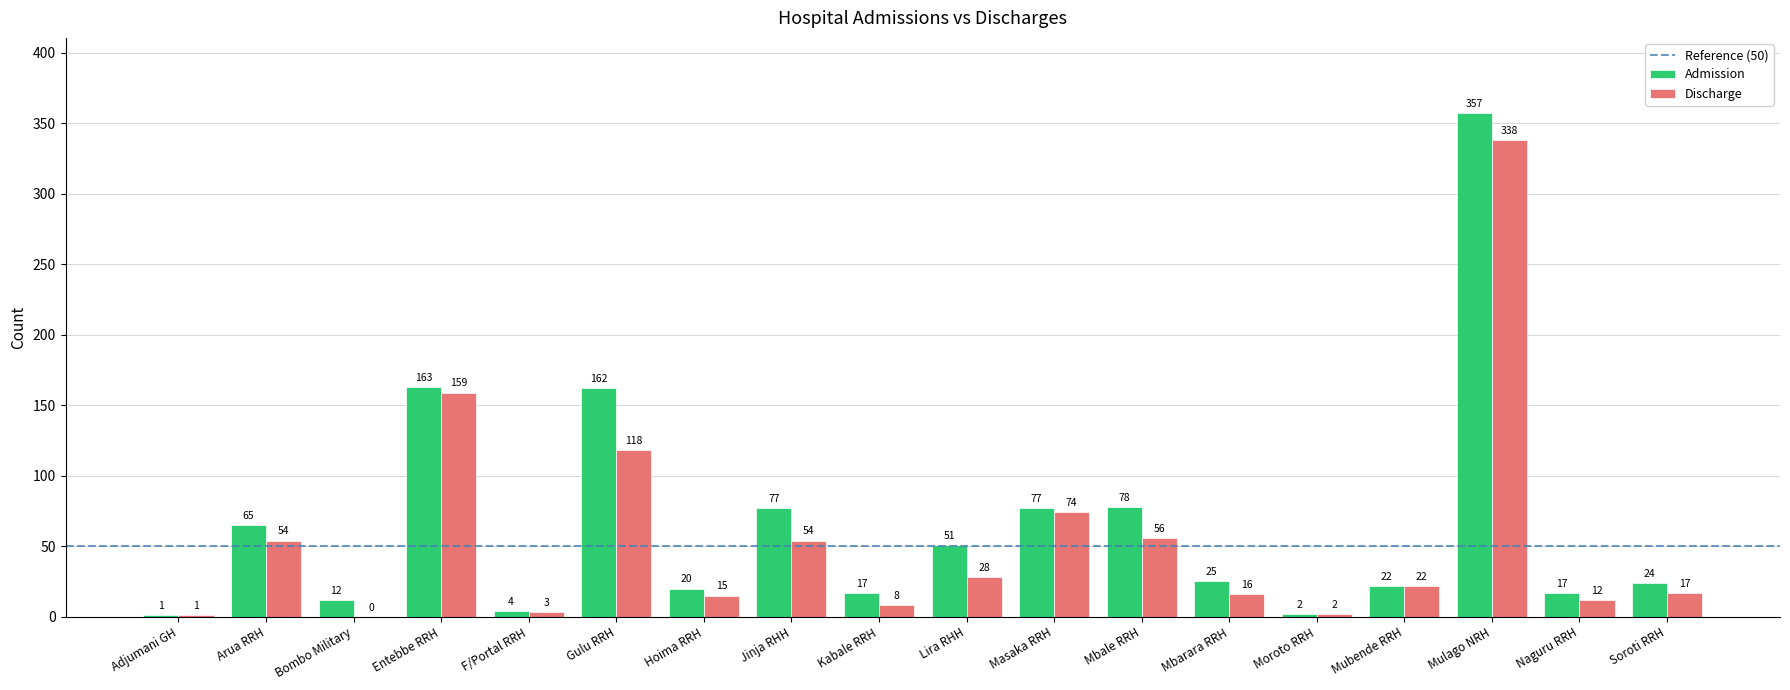

Reading left to right, what are all the values shown in this chart?

Admission: 1	65	12	163	4	162	20	77	17	51	77	78	25	2	22	357	17	24
Discharge: 1	54	0	159	3	118	15	54	8	28	74	56	16	2	22	338	12	17